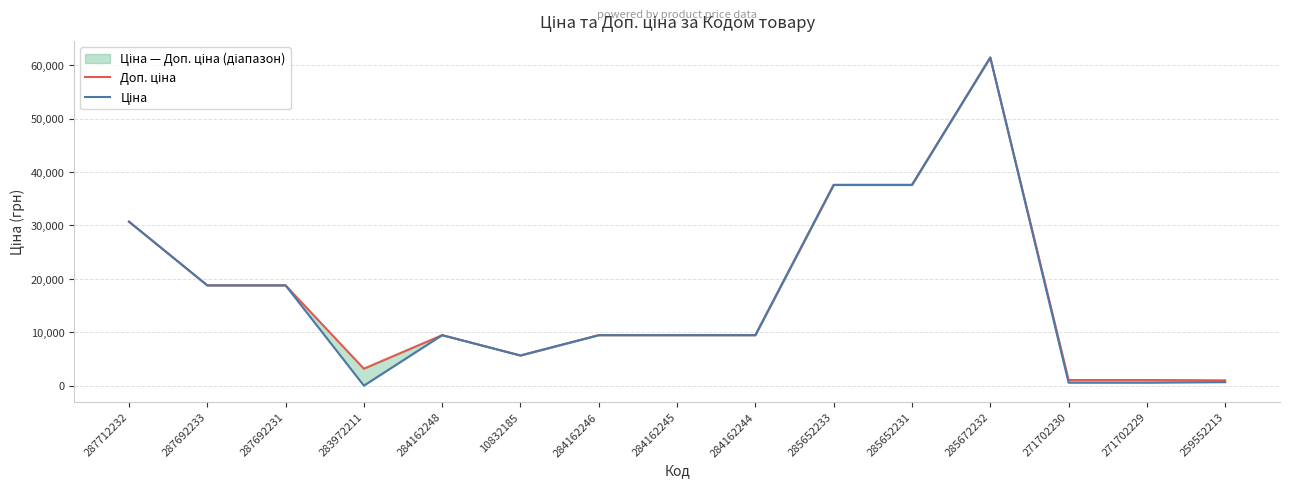

The value of Доп. ціна at 287692231 is 18796.8. True or false?

True